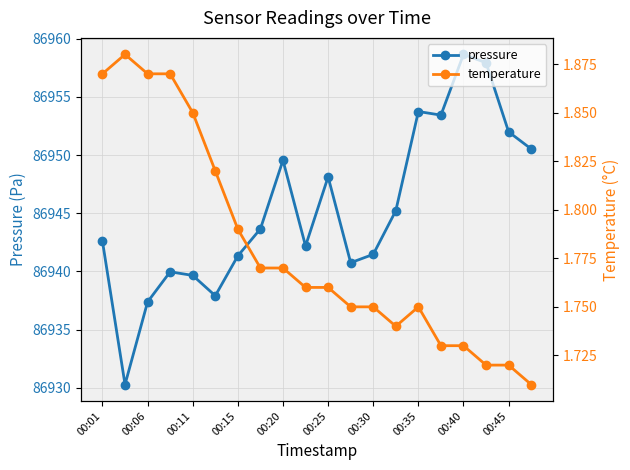

Which category has the highest value in the pressure series?

00:40